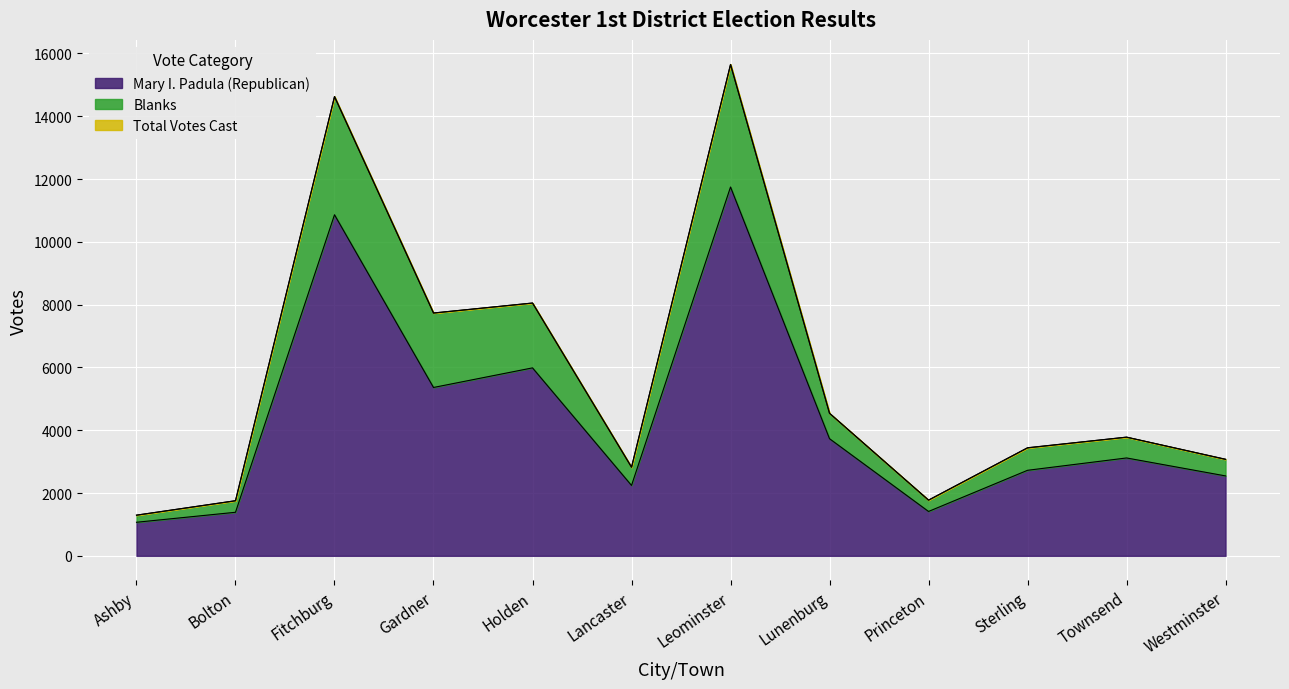

Rank the categories by Mary I. Padula (Republican) value from lowest to highest.

Ashby, Bolton, Princeton, Lancaster, Westminster, Sterling, Townsend, Lunenburg, Gardner, Holden, Fitchburg, Leominster